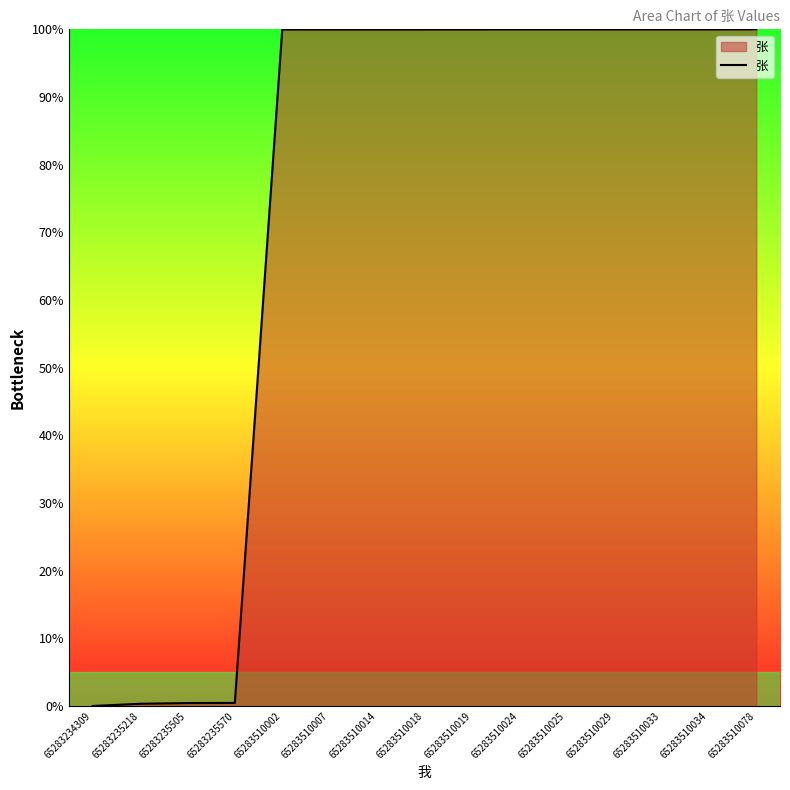

What is the difference between the maximum and minimum values?

100.0